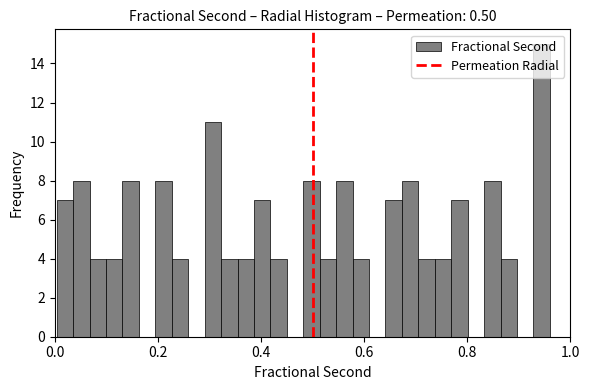

Around what value on the x-axis is the tallest bar? Give the approximate position of its centre, as read against the axis.

0.94